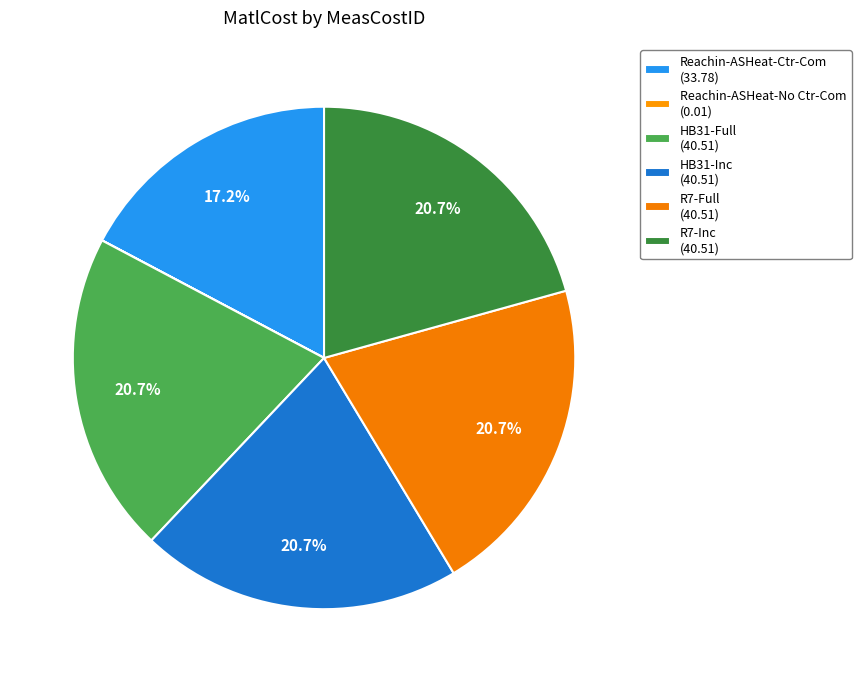

What percentage is the R7-Inc slice, to the nearest percent?

21%